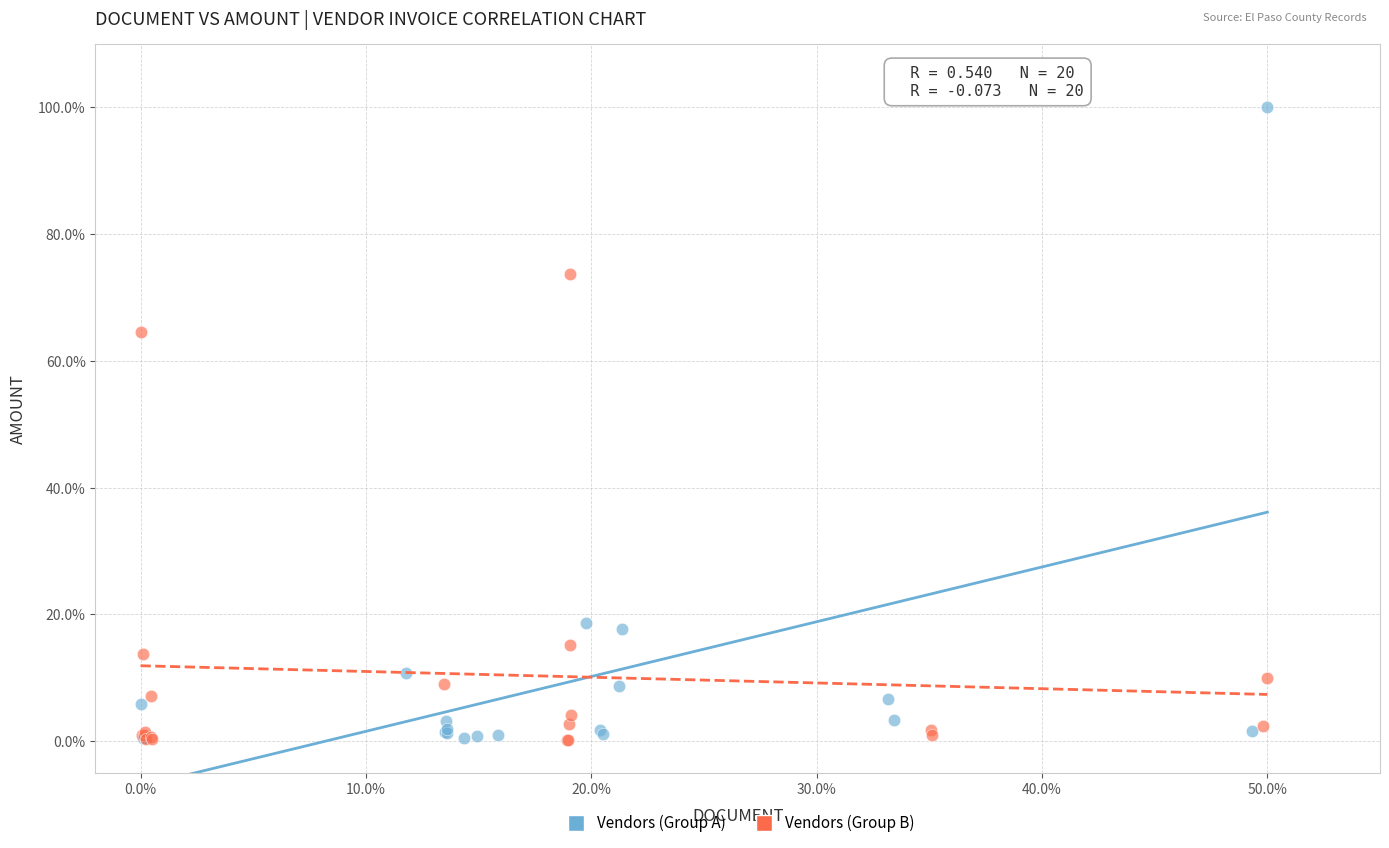

Which series contains the highest Y value?

Vendors (Group A)